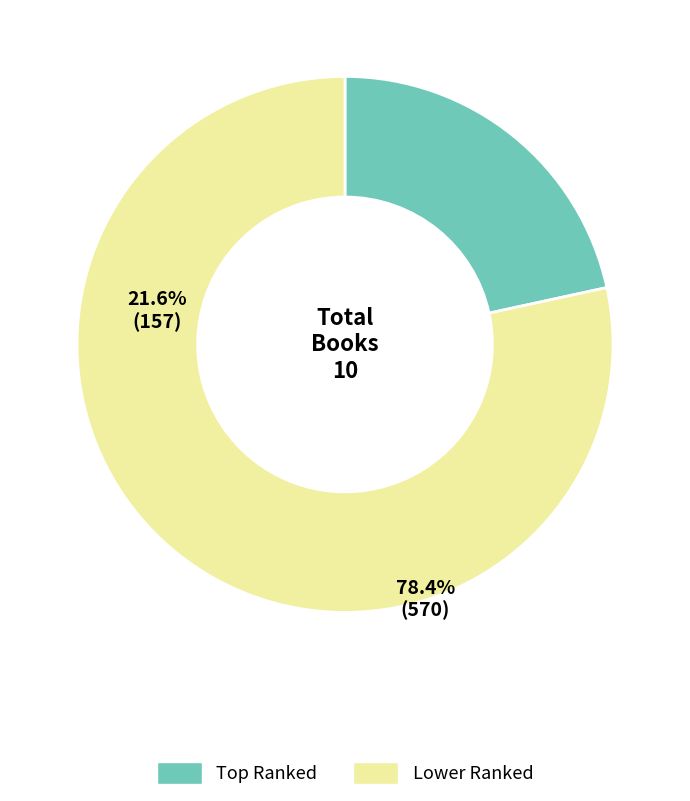

Is there any slice that represents more than half of the pie?

Yes